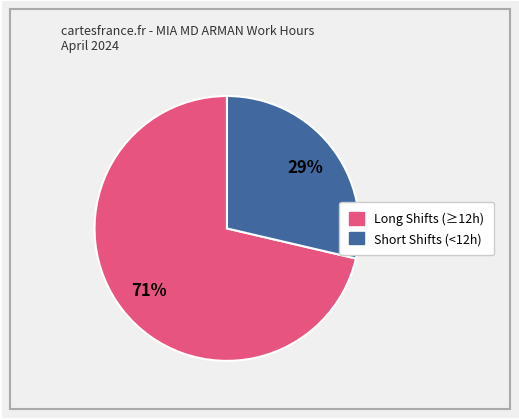

Is there any slice that represents more than half of the pie?

Yes